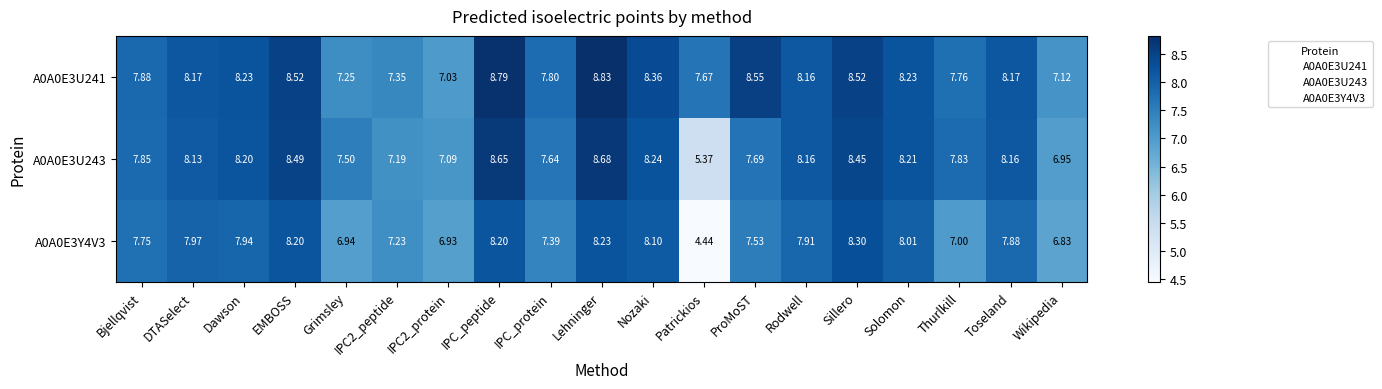

Which category has the lowest value across all series?

Patrickios